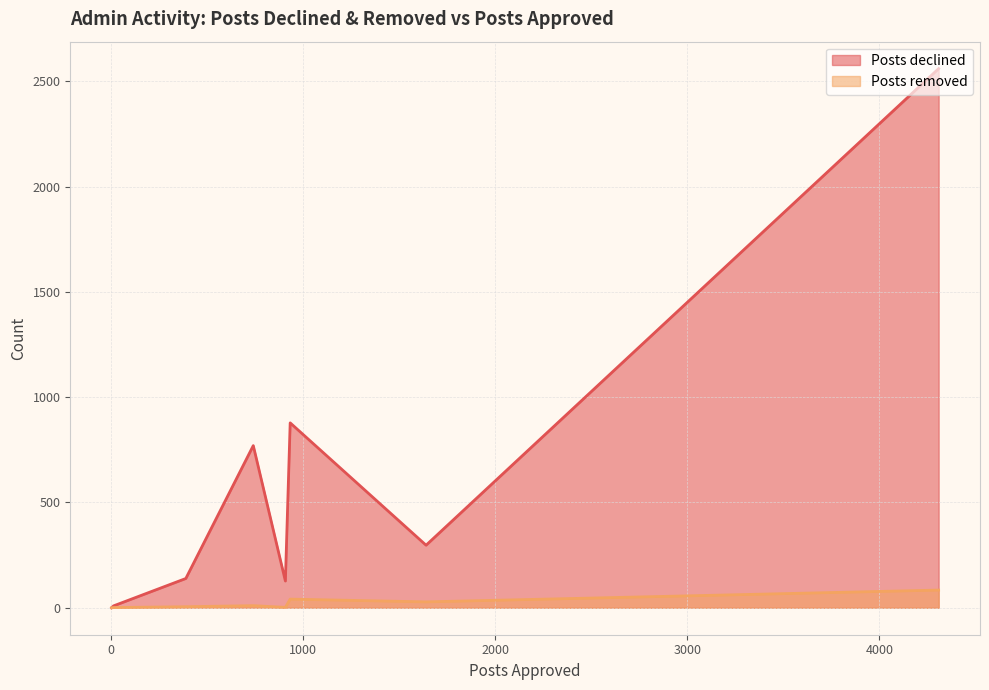

Which series has the widest spread of values?

Posts declined